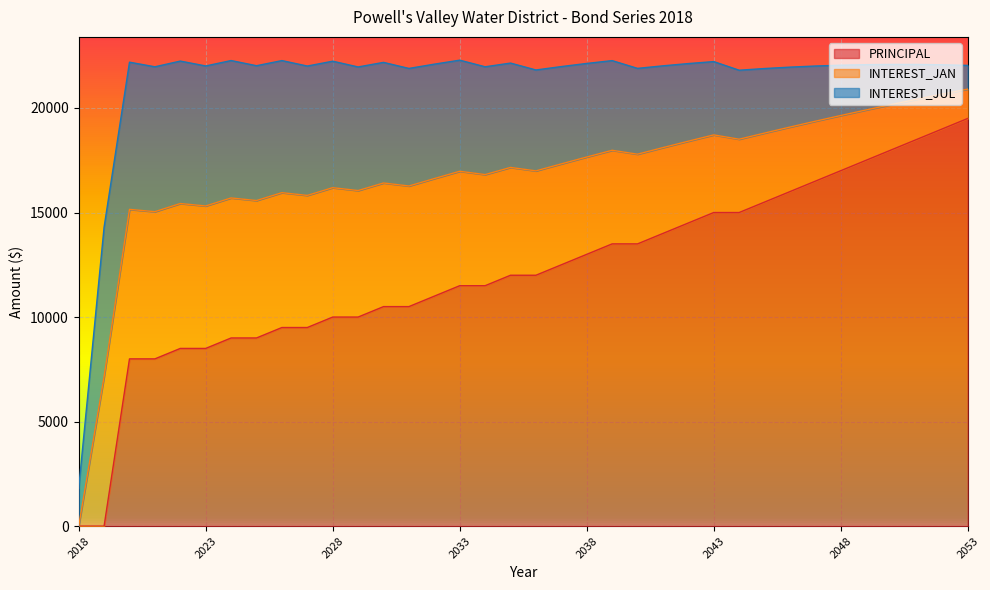

Rank the series at 2028 from highest to lowest value.

PRINCIPAL, INTEREST_JAN, INTEREST_JUL